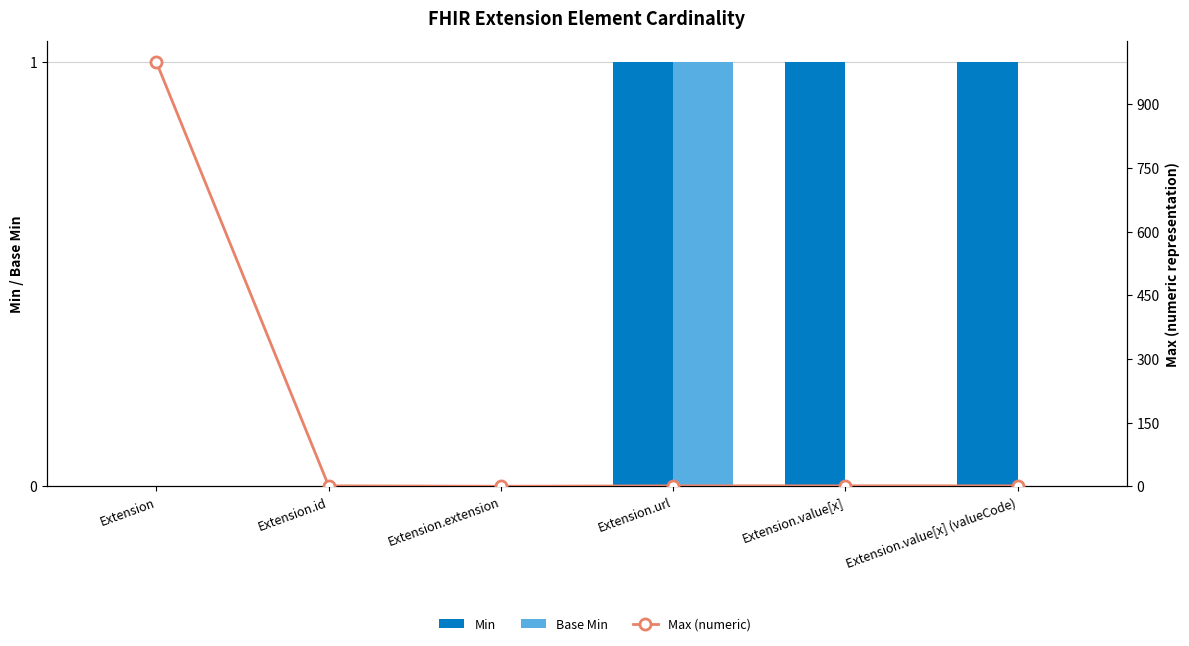

What is the sum of the Max (numeric) values at Extension and Extension.value[x] (valueCode)?

1000